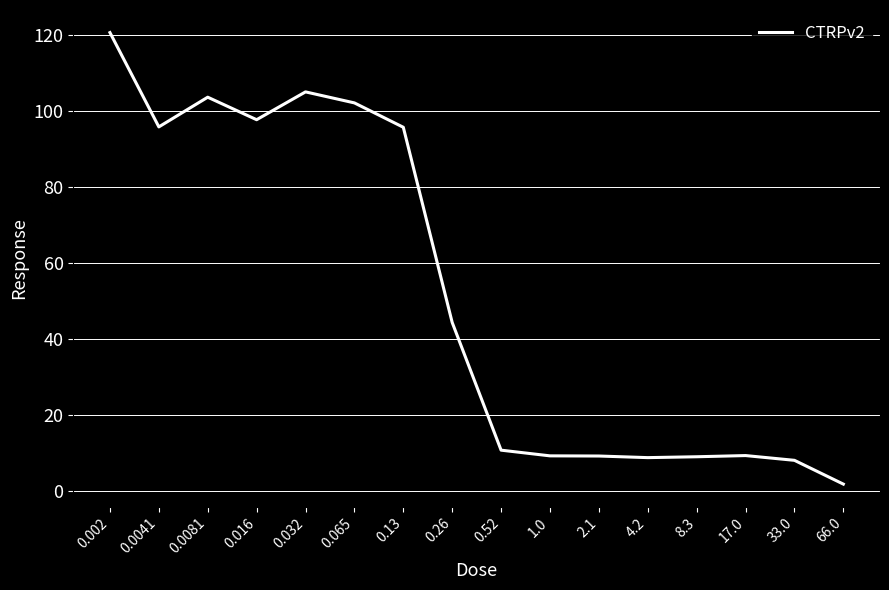

The chart shows a value of 52.1 at 0.0041. True or false?

False